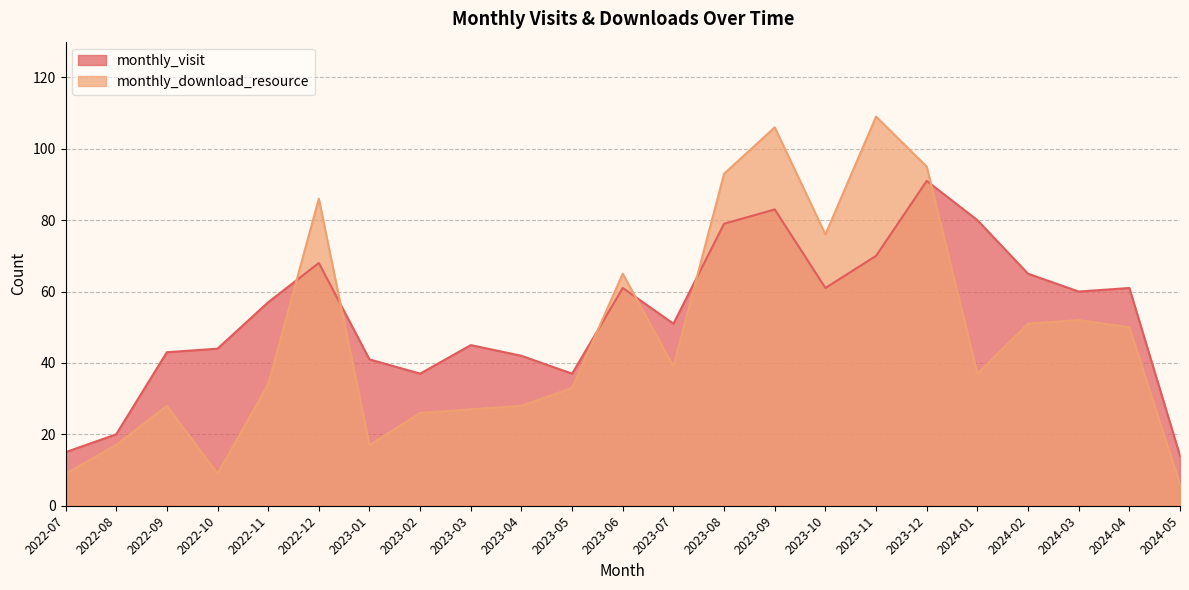

What is the value of the monthly_visit point at the 12th from the left?

61